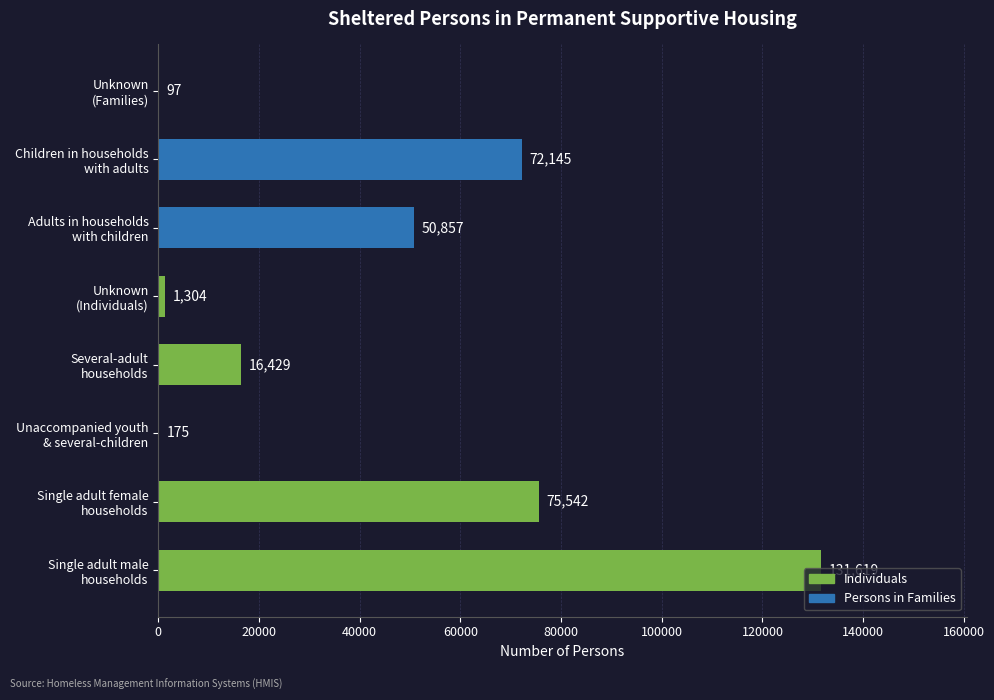

What is the sum of all values?

348168